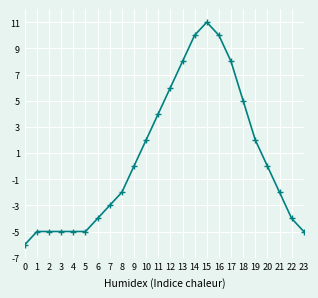

At which category does the chart reach its peak across all series?

15